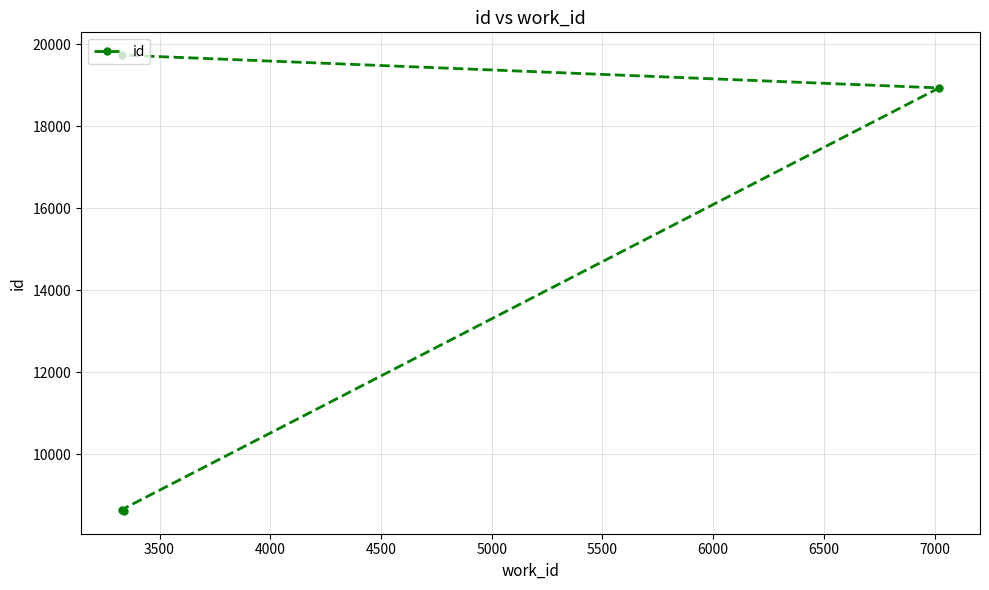

What is the change in value from 4000 to 4500?

+800